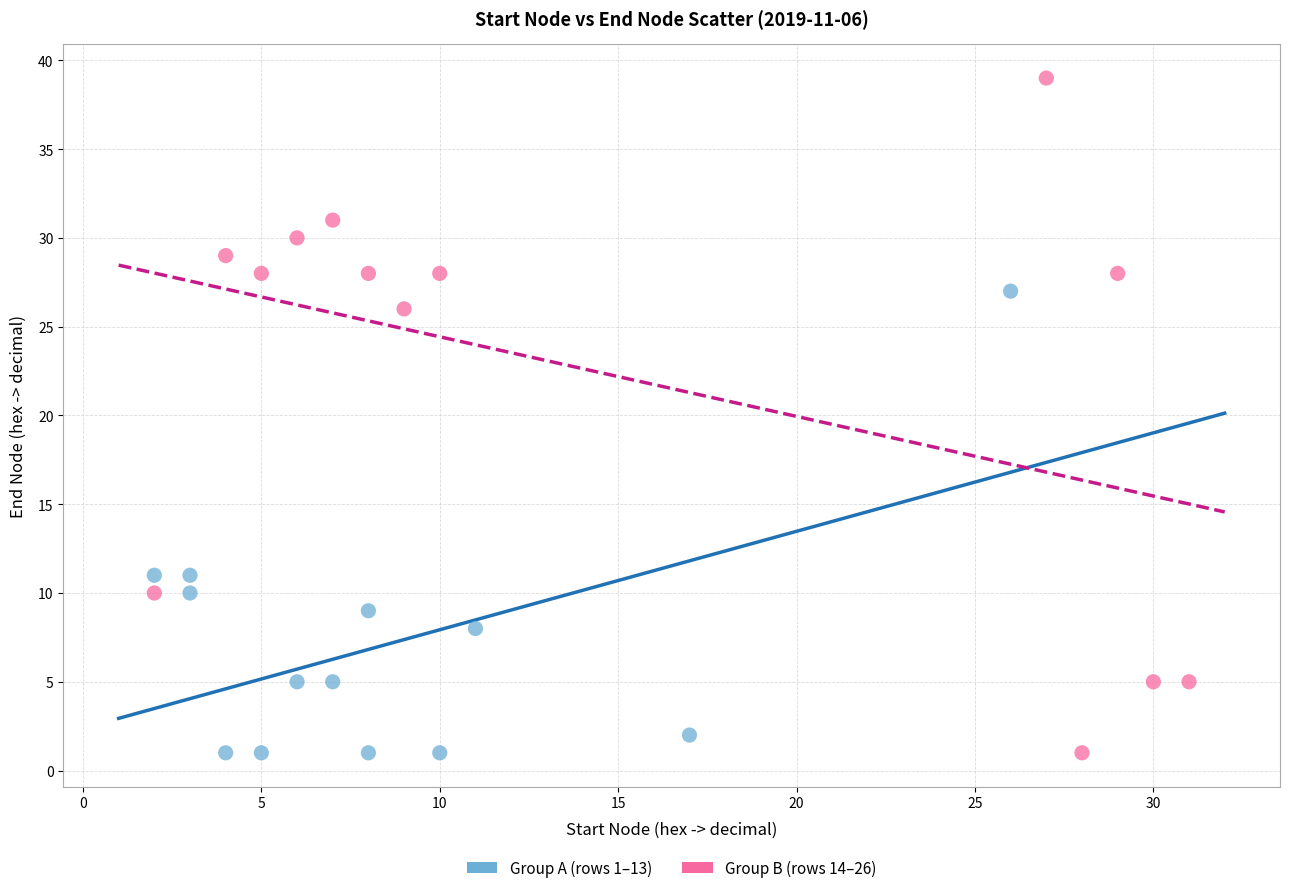

Which series has the largest Y range (max minus min)?

Group B (rows 14–26)